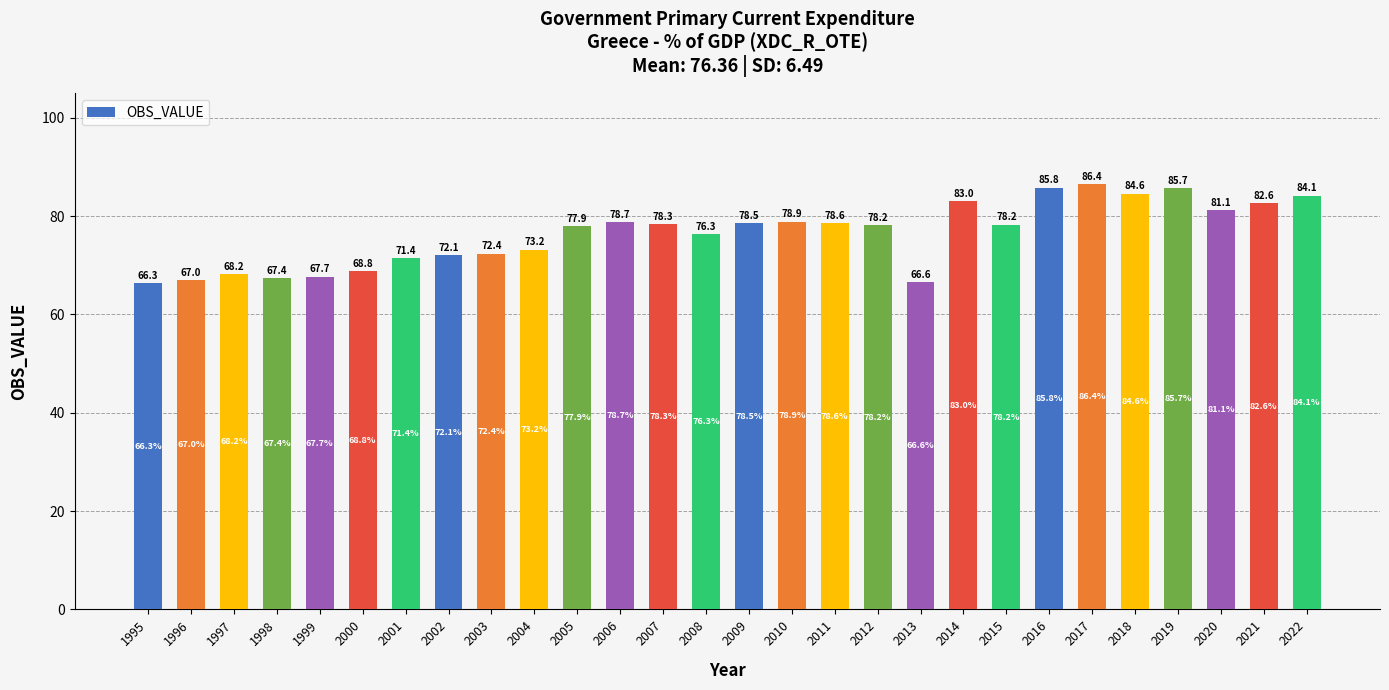

Which category has the highest value across all series?

2017